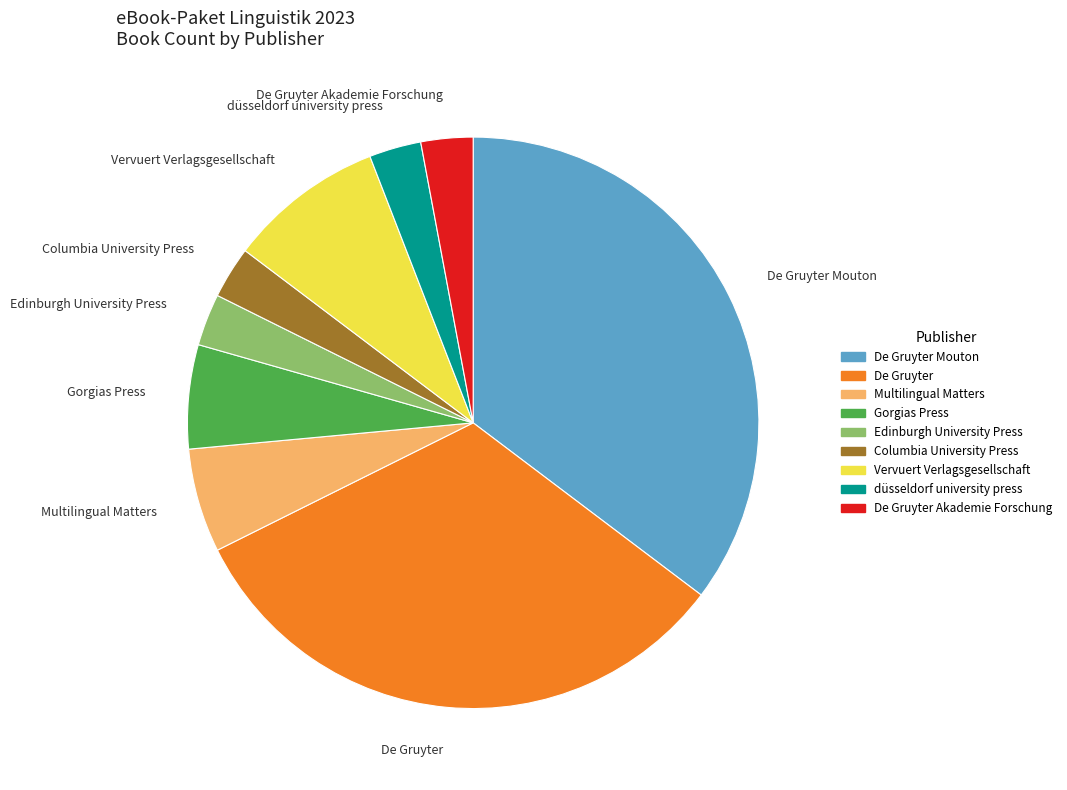

Which has a higher value, Vervuert Verlagsgesellschaft or Edinburgh University Press?

Vervuert Verlagsgesellschaft